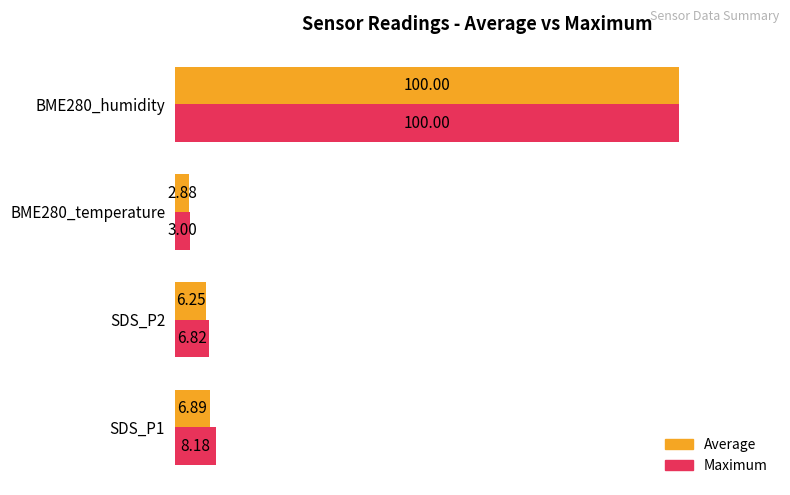

At SDS_P2, list the series in order from largest to smallest.

Maximum, Average